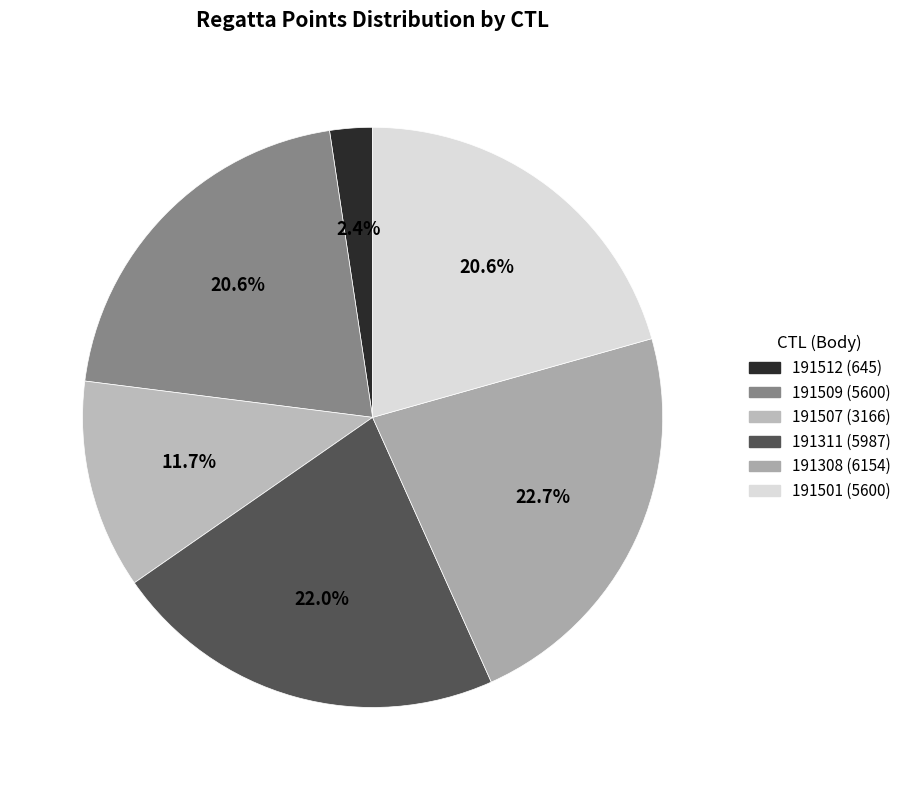

To the nearest percent, what portion does 191509 represent?

21%